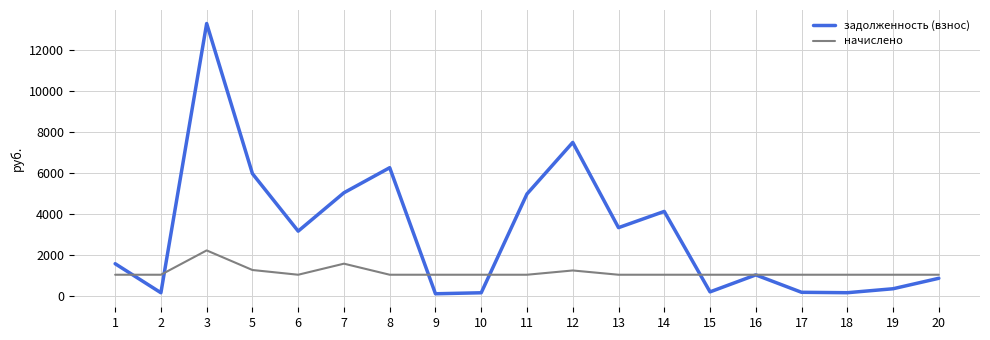

What is the difference between the задолженность (взнос) values at 8 and 12?

1228.8